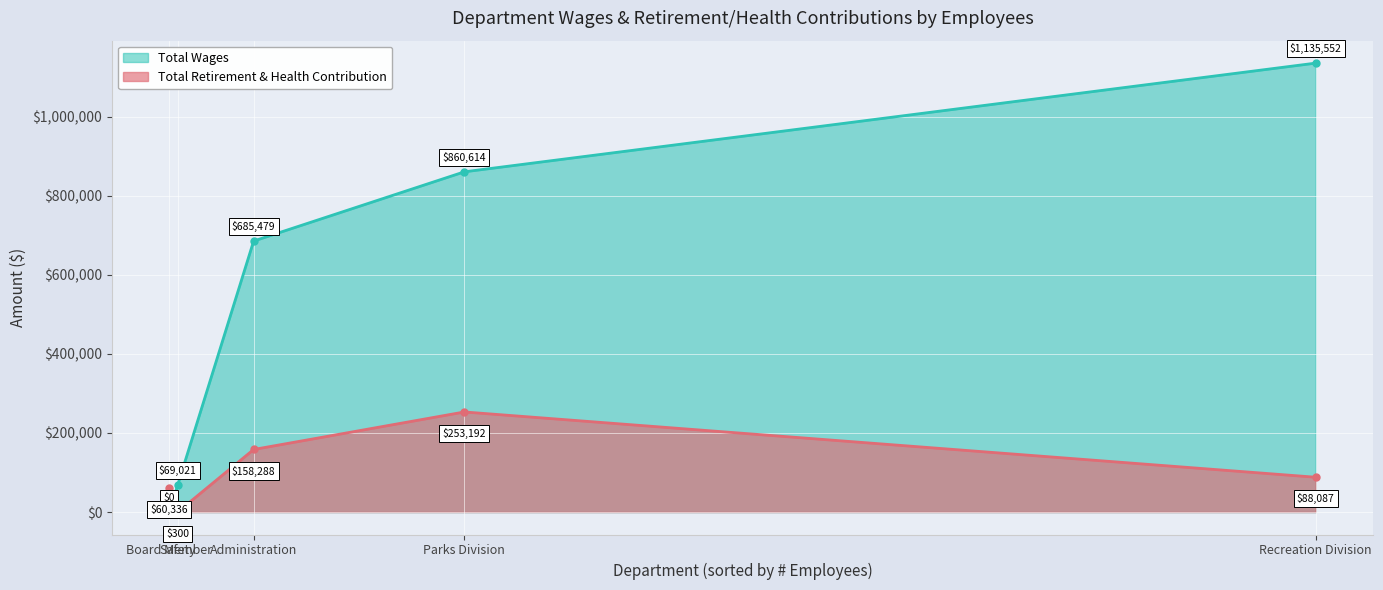

Which series has the widest spread of values?

Total Wages